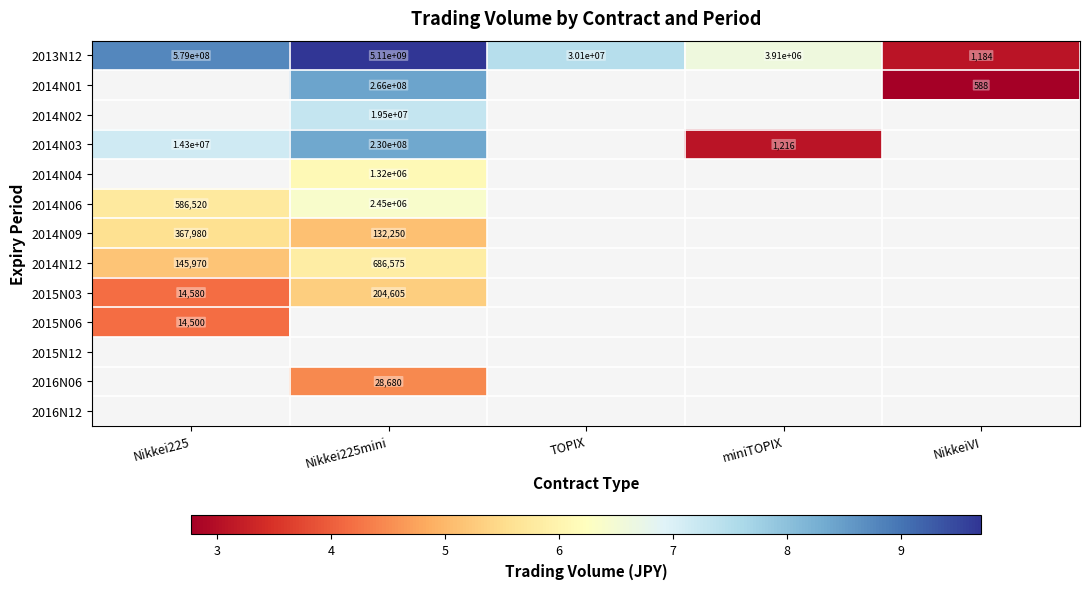

How many values in 2016N06 are above zero?

1